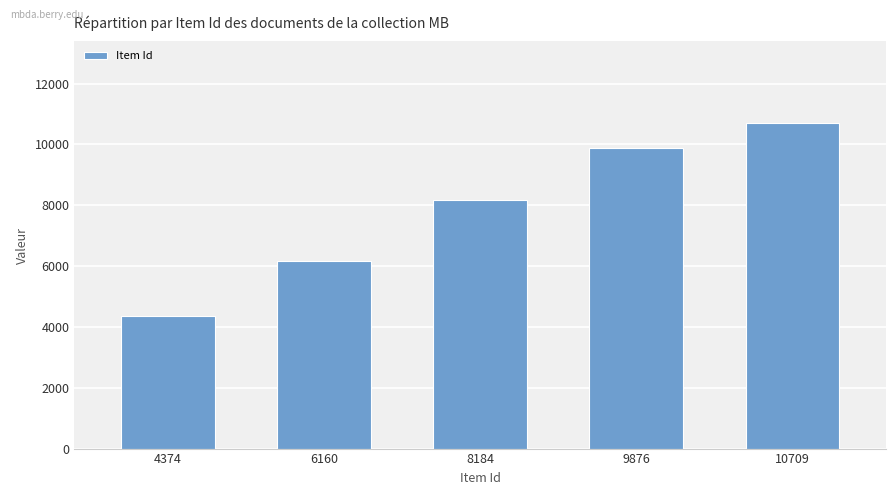

What is the difference between the second highest and minimum values?

5502